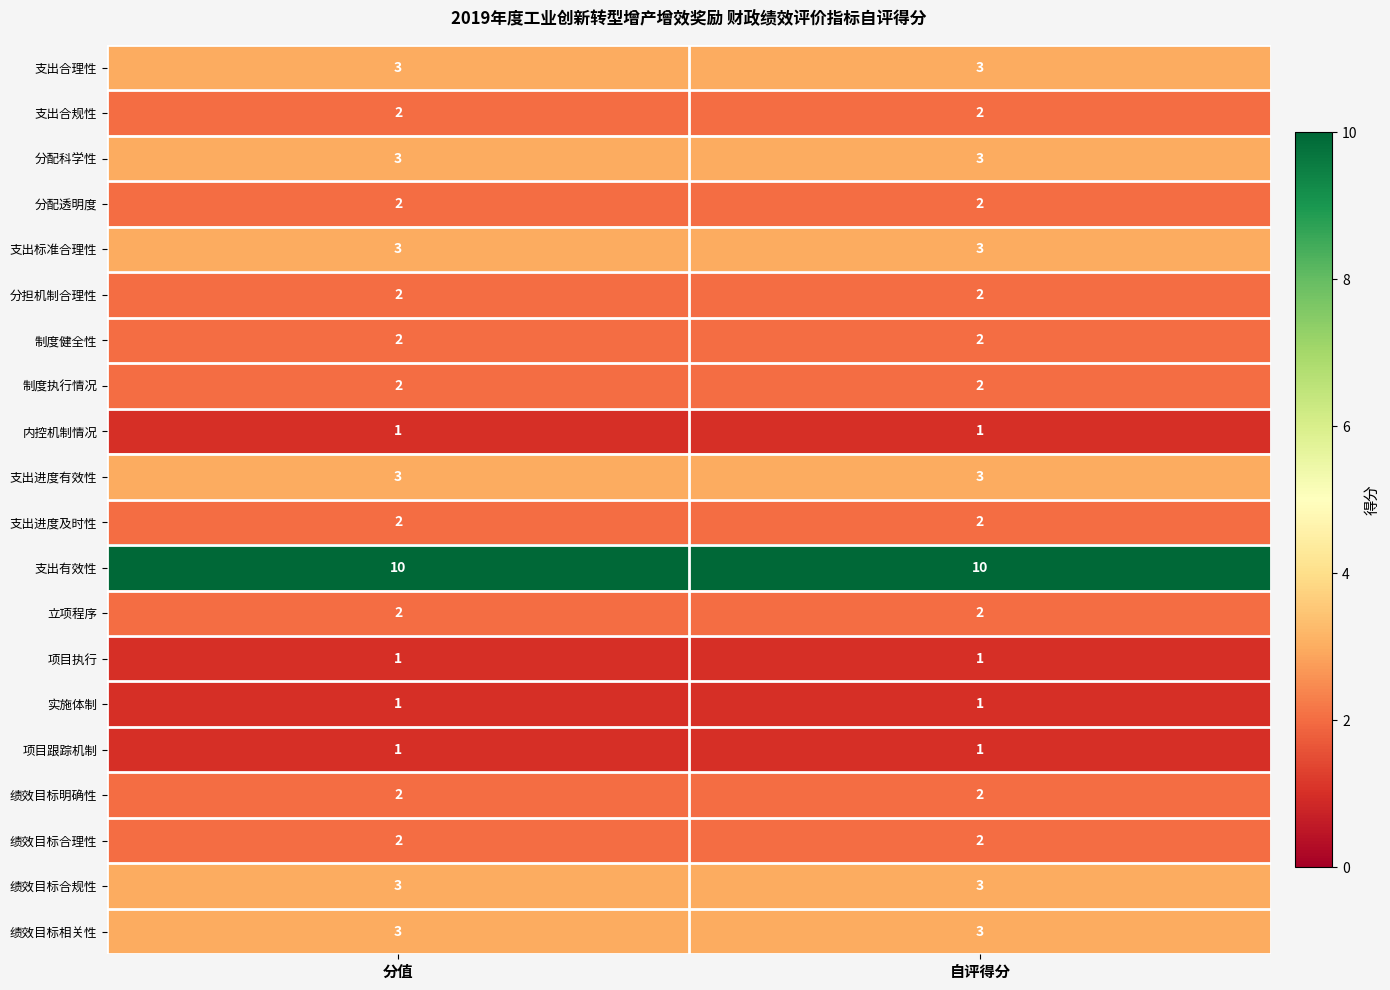

What is the spread (max minus min) of values at 分值?

9